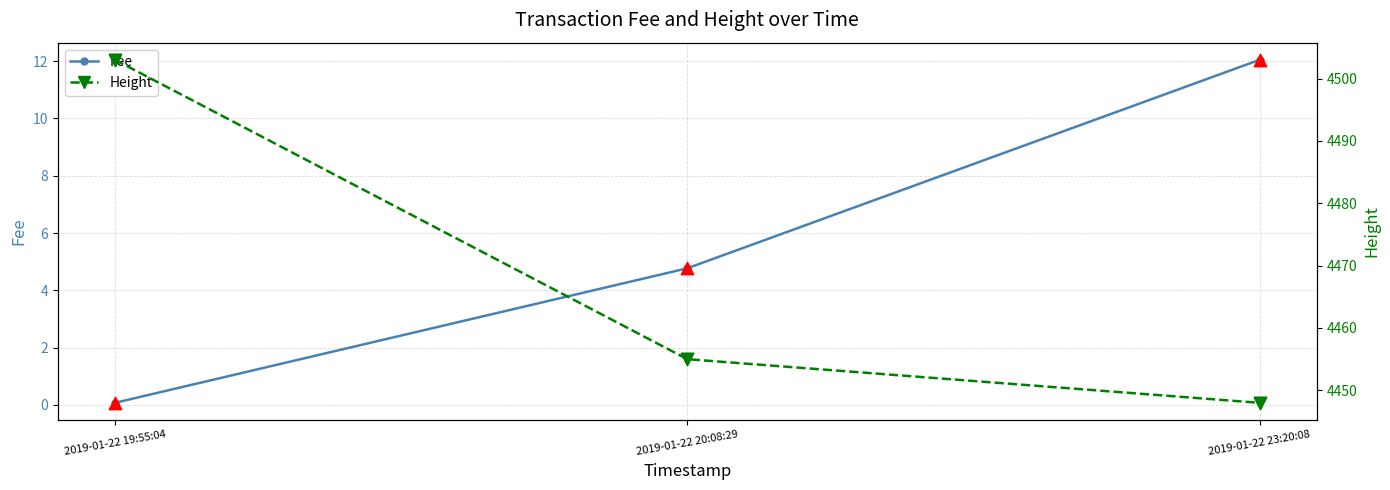

What is the total value across all series at 2019-01-22 23:20:08?

8920.1